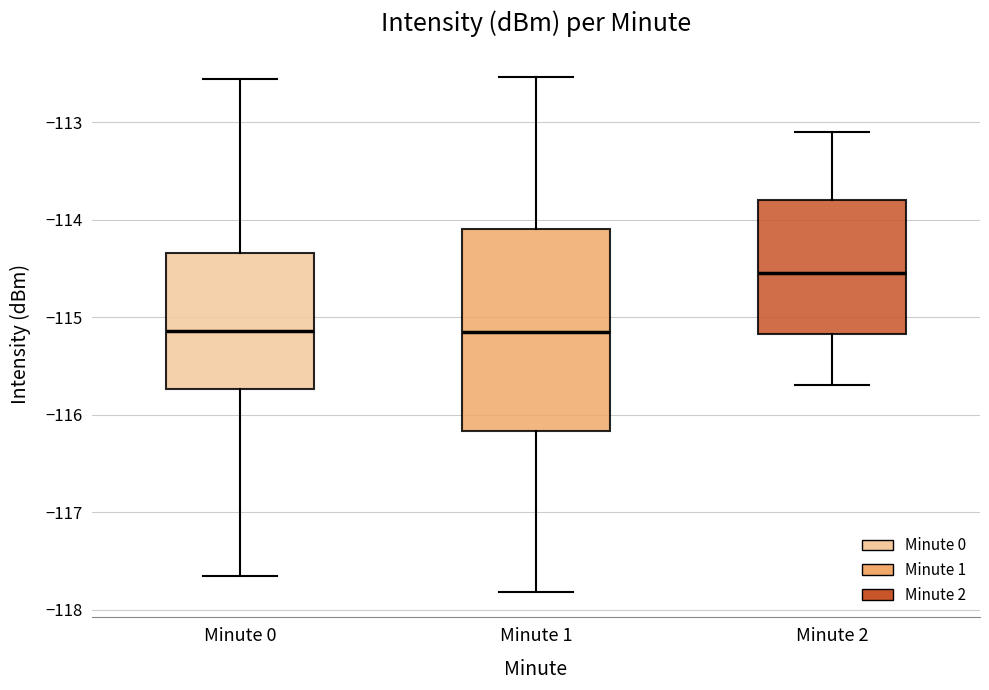

Which box is the tallest, from its lower edge to its upper edge?

Minute 1